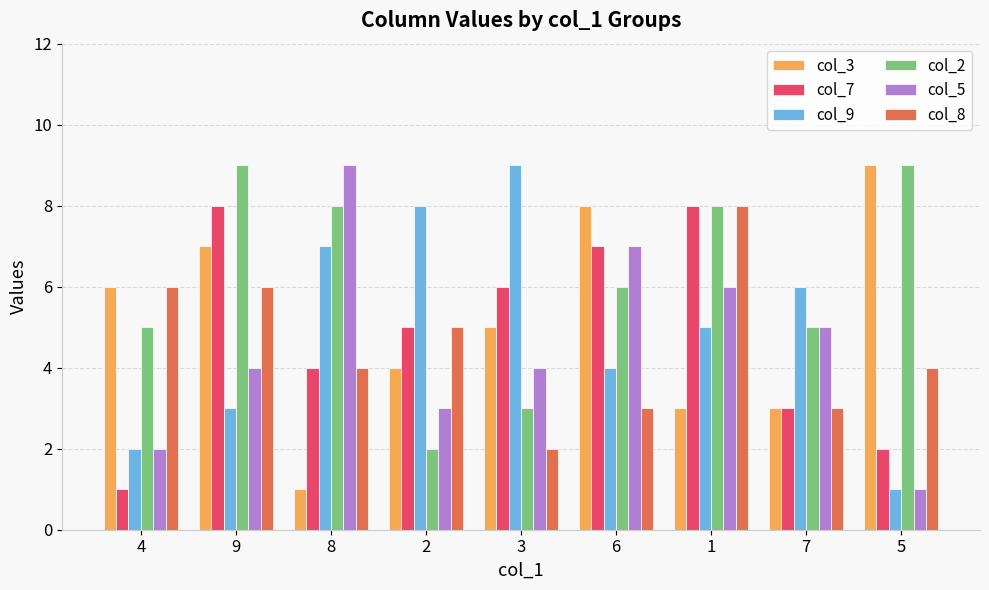

The col_2 series shows 5 at 7. True or false?

True